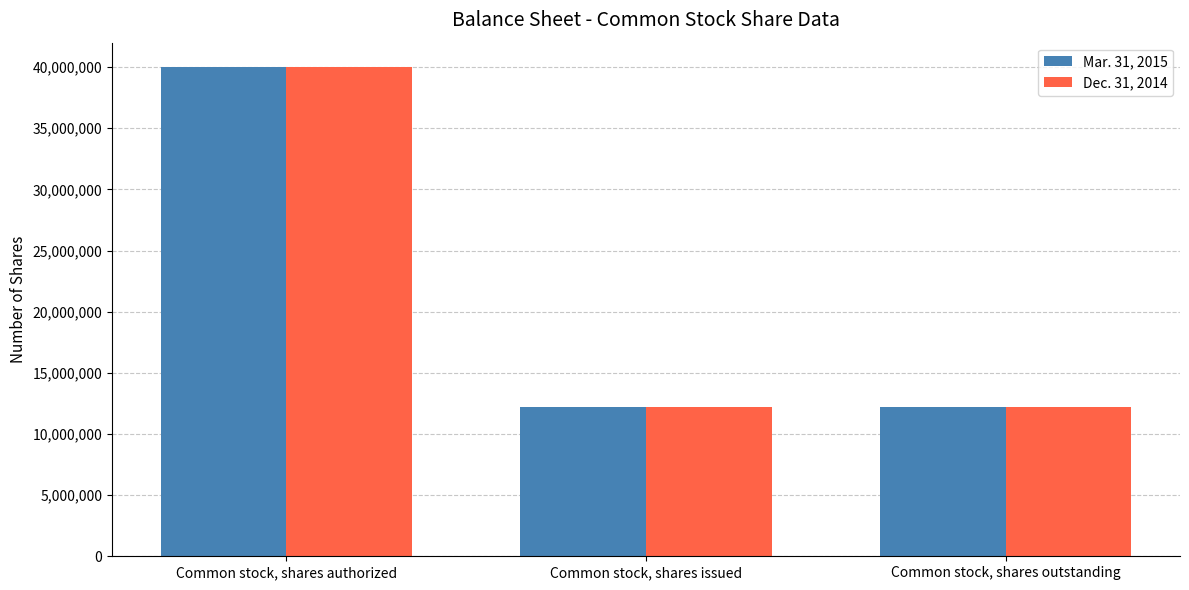

What is the sum of all Dec. 31, 2014 values?

64407000